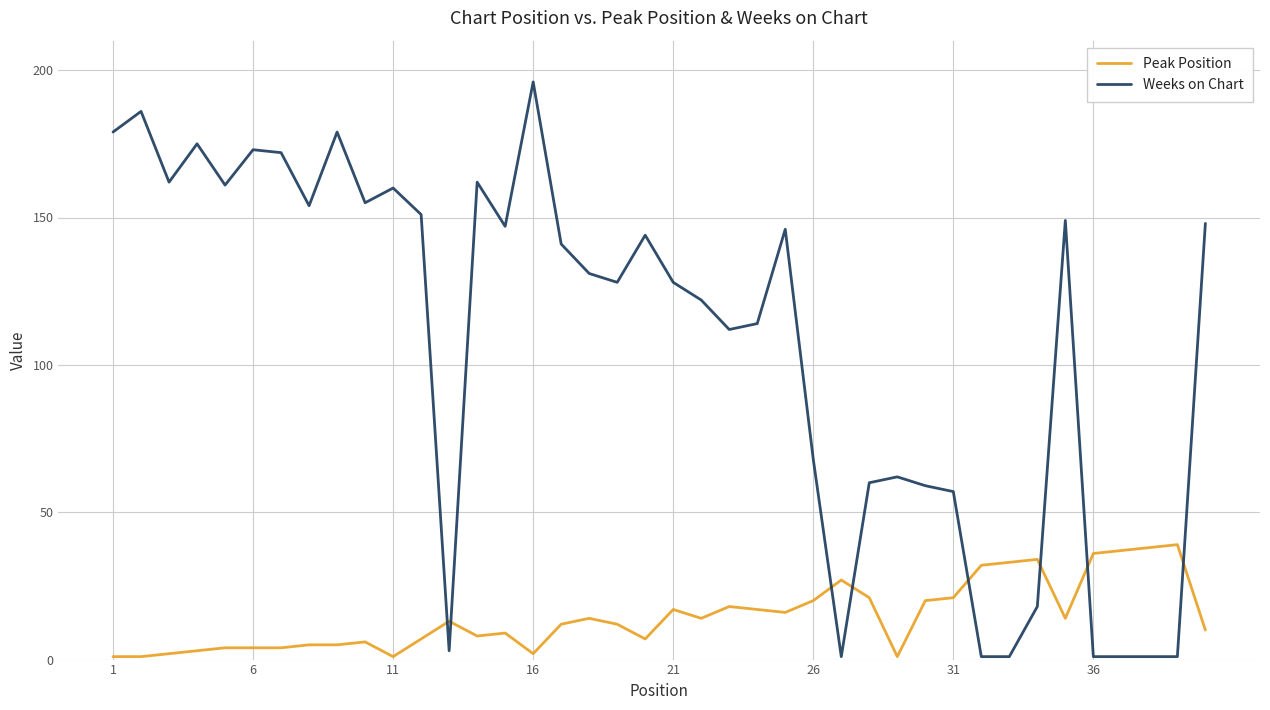

Which series ends up on top after the final intersection of Peak Position and Weeks on Chart?

Weeks on Chart